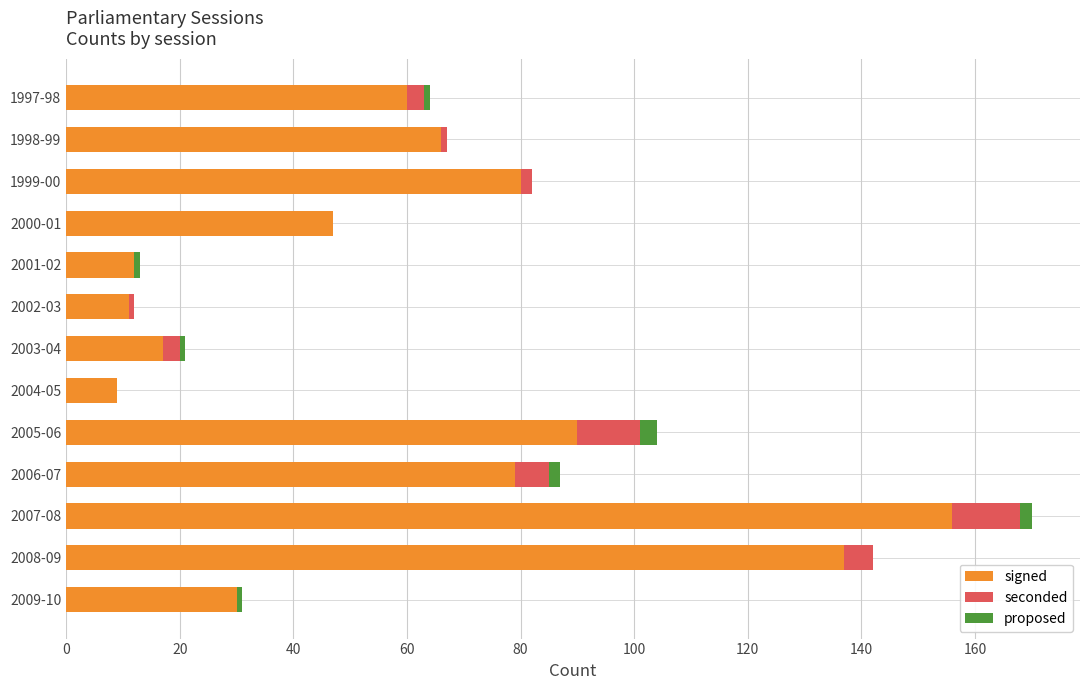

What is the maximum value for signed?

156